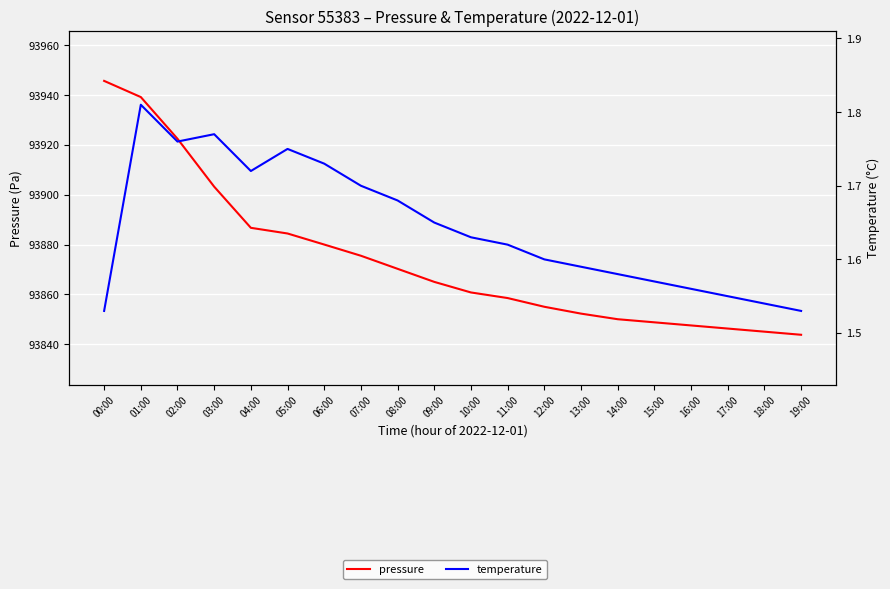

At which label is temperature closest to 1?

00:00